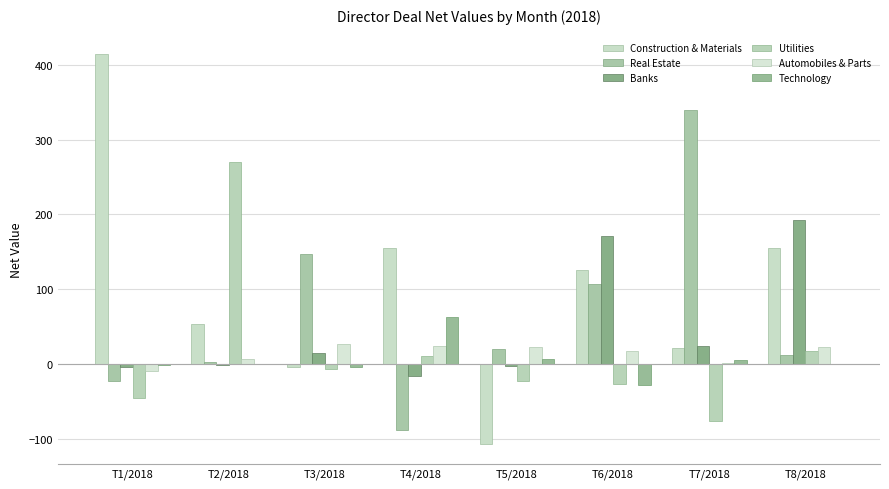

List the series in order of their peak value, lowest first.

Automobiles & Parts, Technology, Banks, Utilities, Real Estate, Construction & Materials